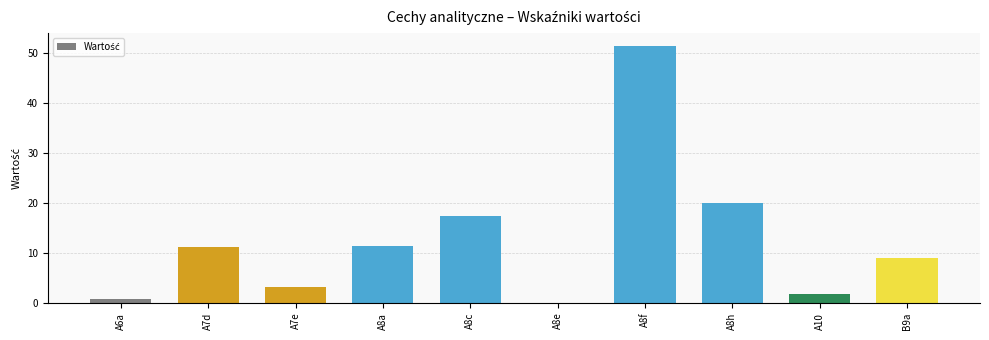

What is the sum of the values at A8f and A7d?

62.4